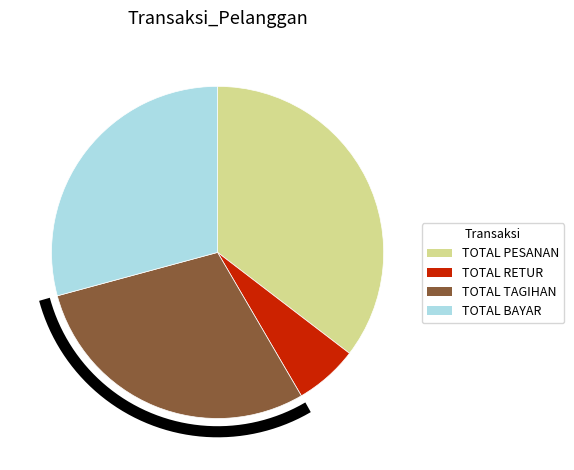

Is TOTAL BAYAR the majority of the pie?

No